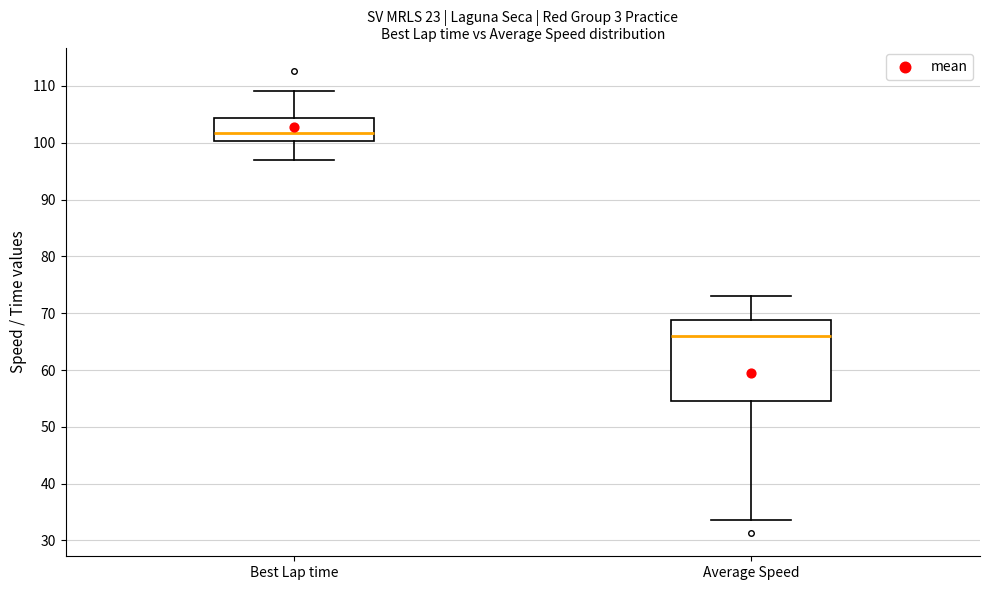

Which box's median line is the lowest?

Average Speed